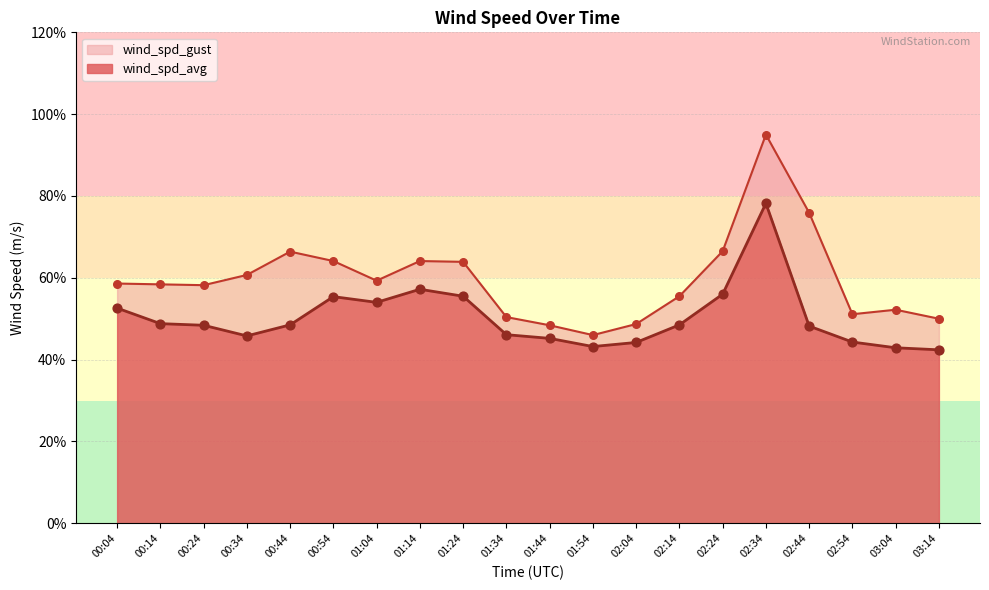

Which series reaches the maximum Y coordinate?

wind_spd_gust